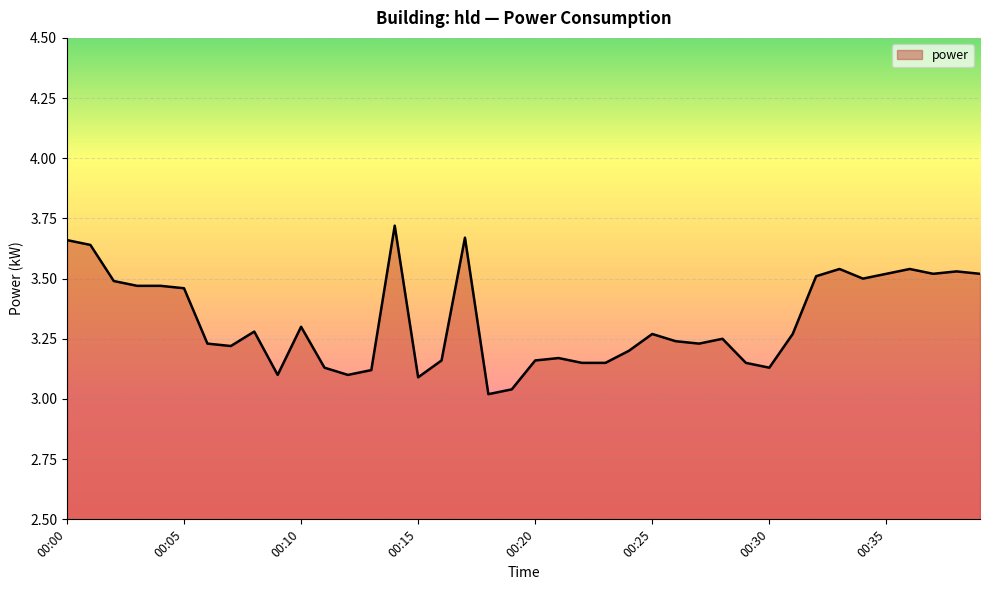

How many lines are shown in the chart?

1